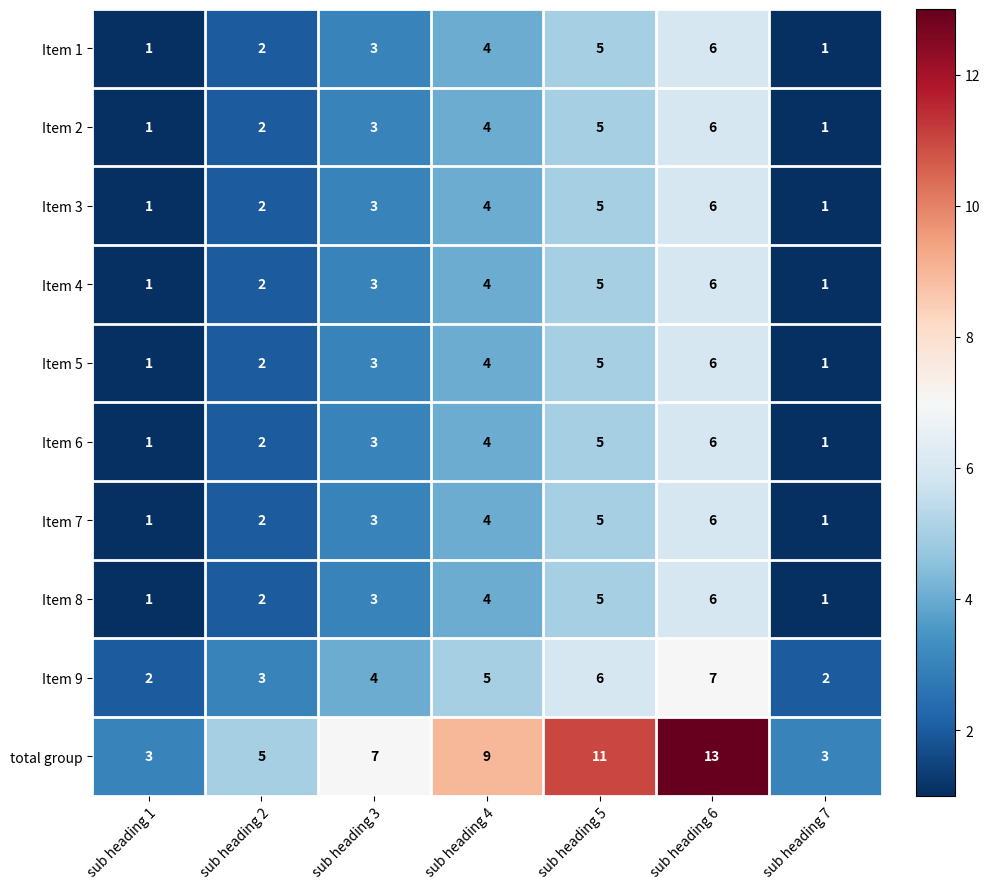

What is the spread (max minus min) of values at sub heading 4?

5